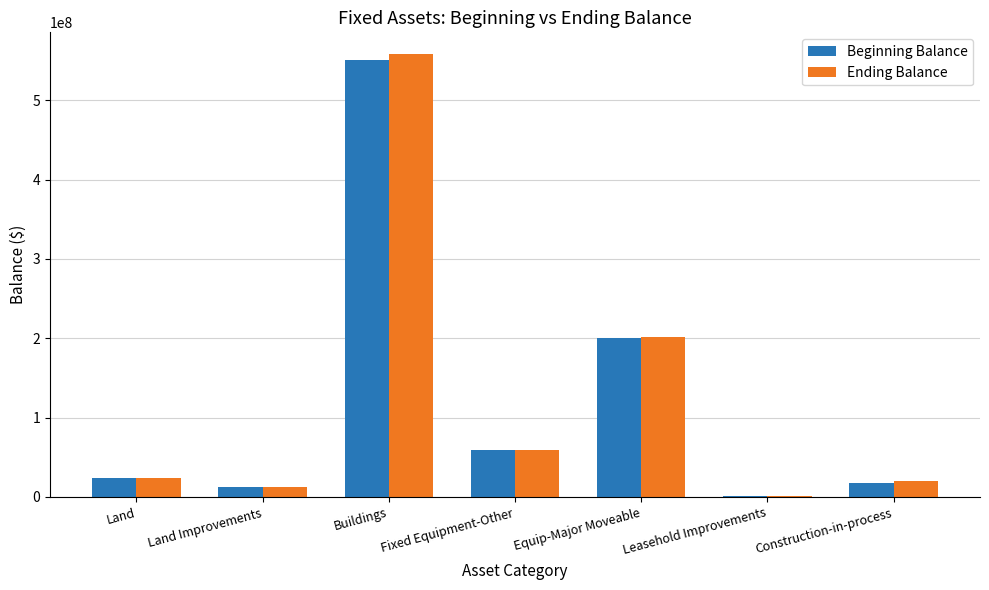

What is the sum of the Ending Balance values at Land and Leasehold Improvements?

24407059.5